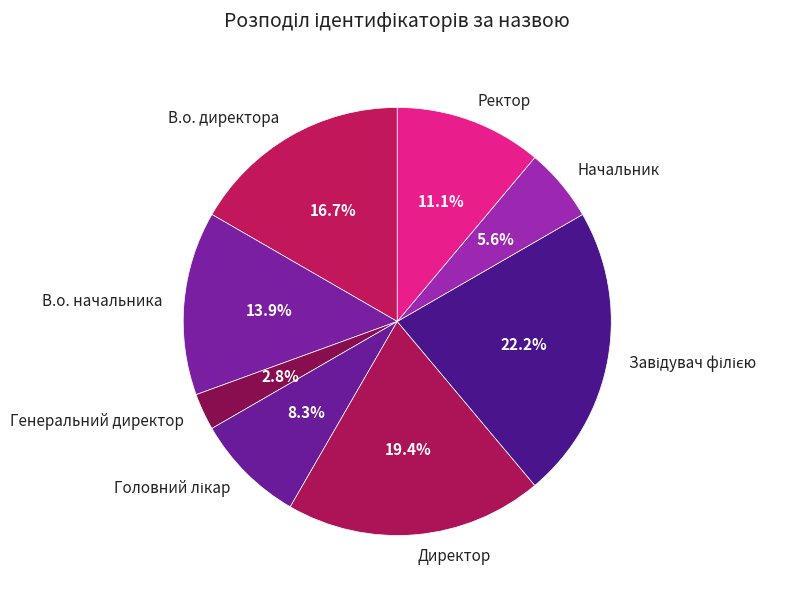

Is Ректор the majority of the pie?

No